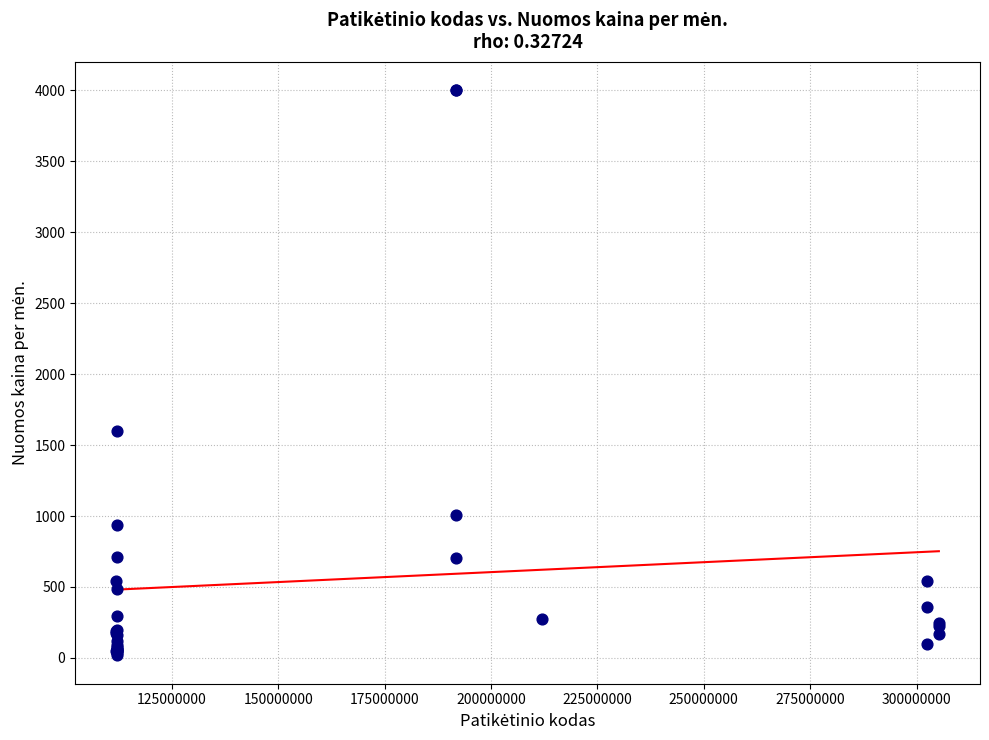

What Y value in the scatter plot is closest to 2009?

1602.1